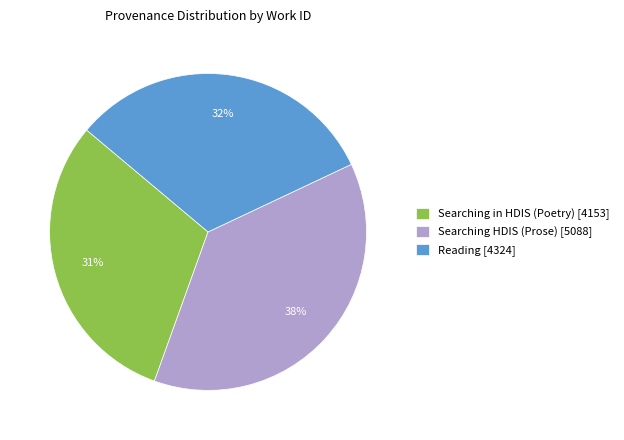

Count the number of slices in the pie.

3